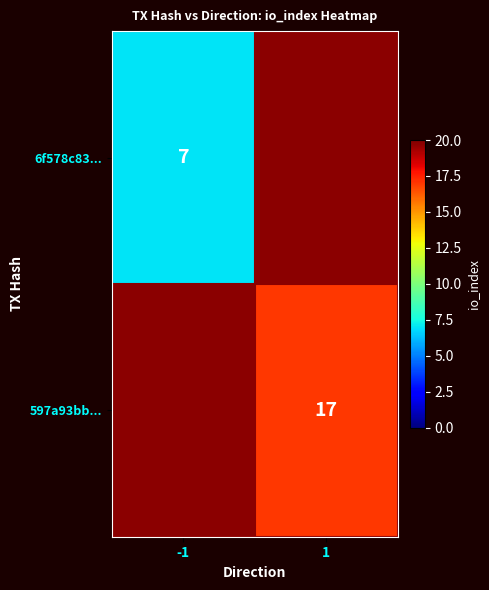

Which has a higher value, -1 or 1?

1